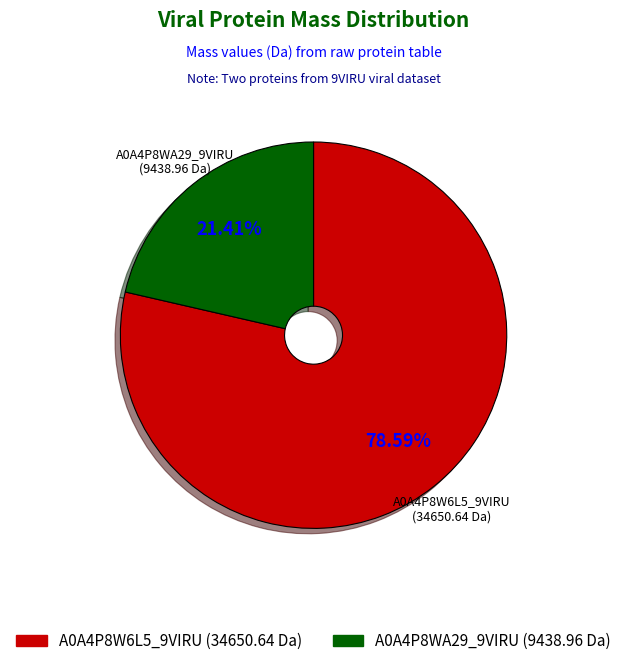

Is there a majority slice in this chart?

Yes